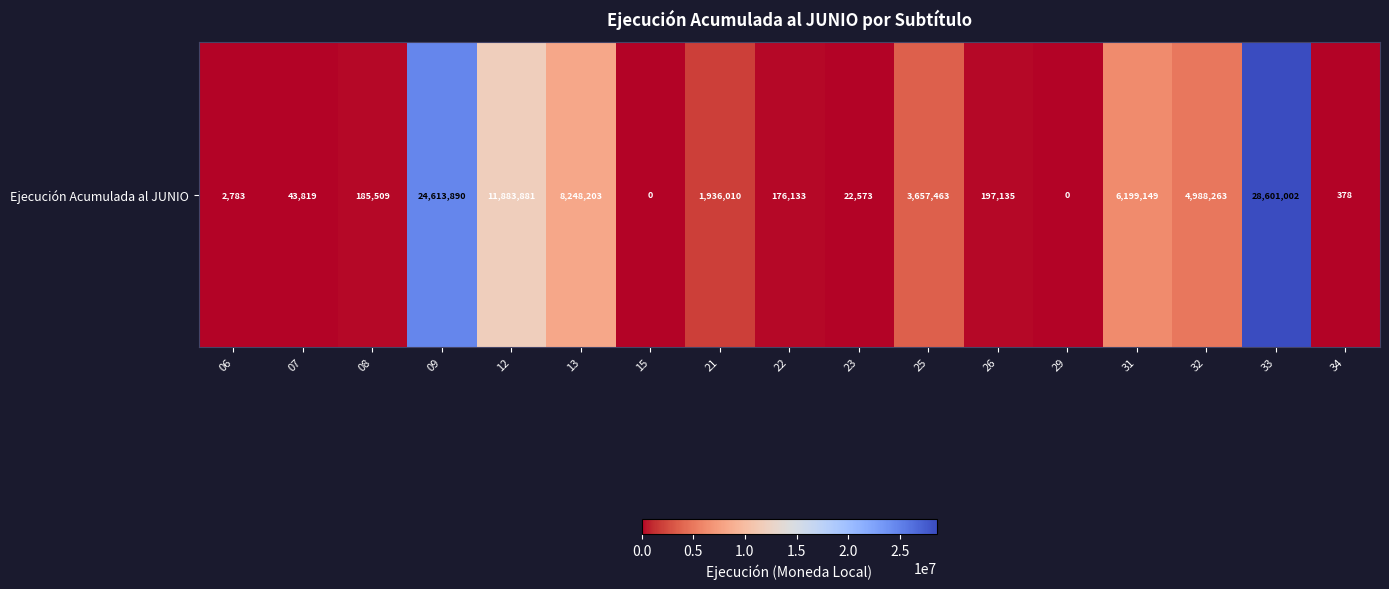

List the labels in order of value, smallest first.

15, 29, 34, 06, 23, 07, 22, 08, 26, 21, 25, 32, 31, 13, 12, 09, 33